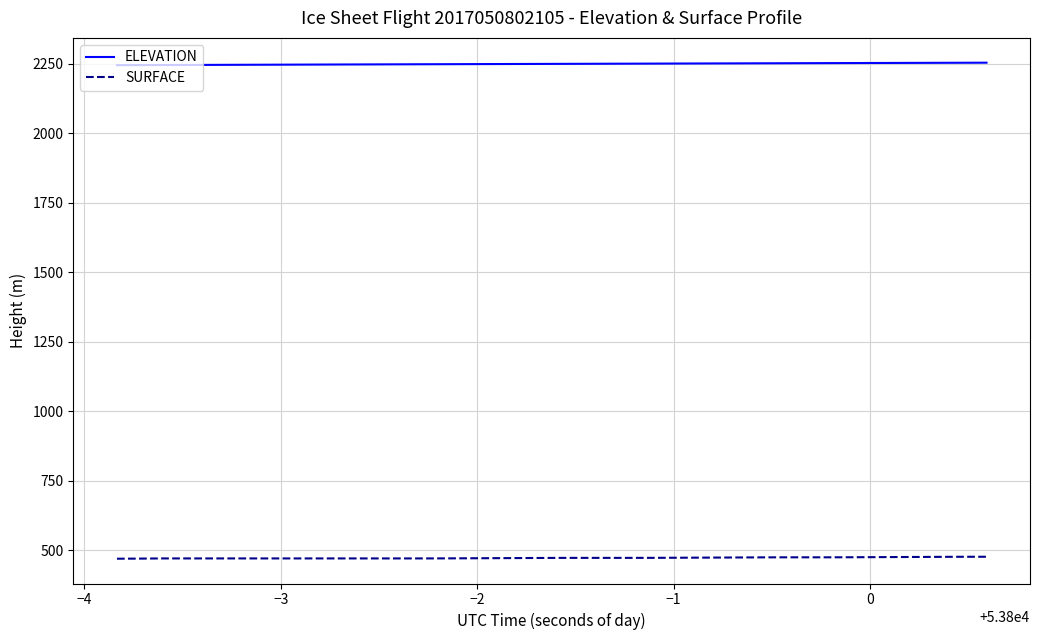

Which series has the largest total across all categories?

ELEVATION